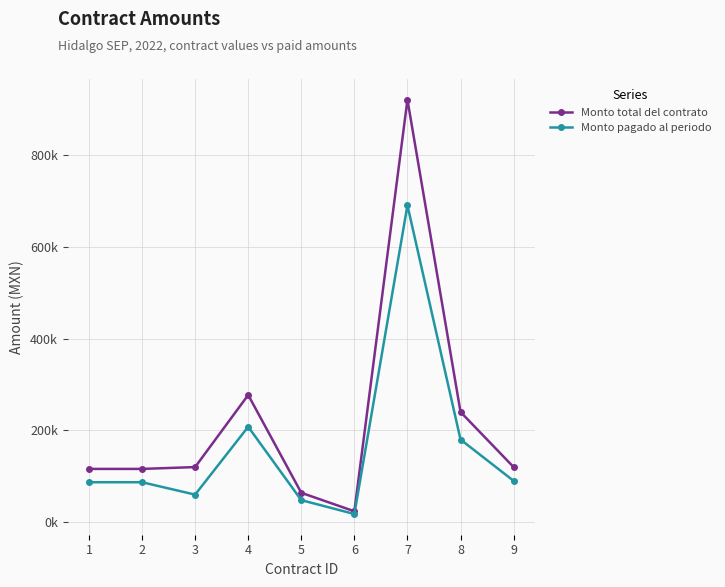

List the labels in order of Monto total del contrato value, smallest first.

6, 5, 1, 2, 3, 9, 8, 4, 7